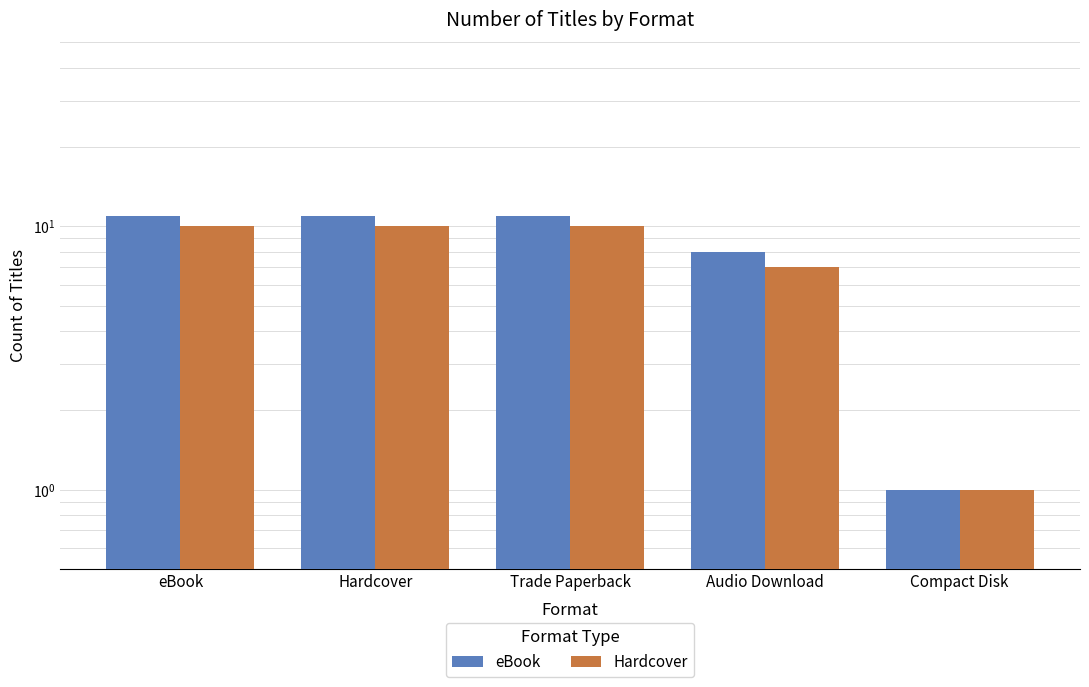

How many eBook values are between 8 and 11?

4